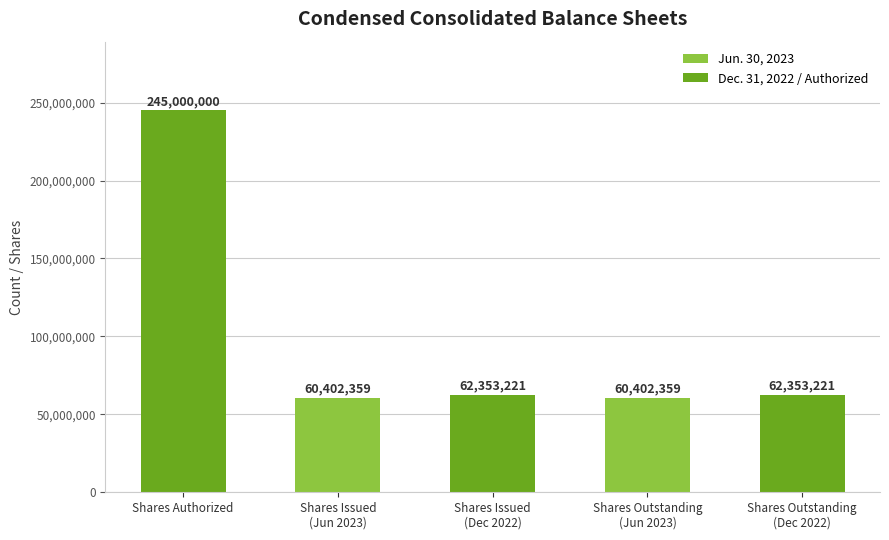

Reading left to right, list all the values displayed in this chart.

245000000	60402359	62353221	60402359	62353221